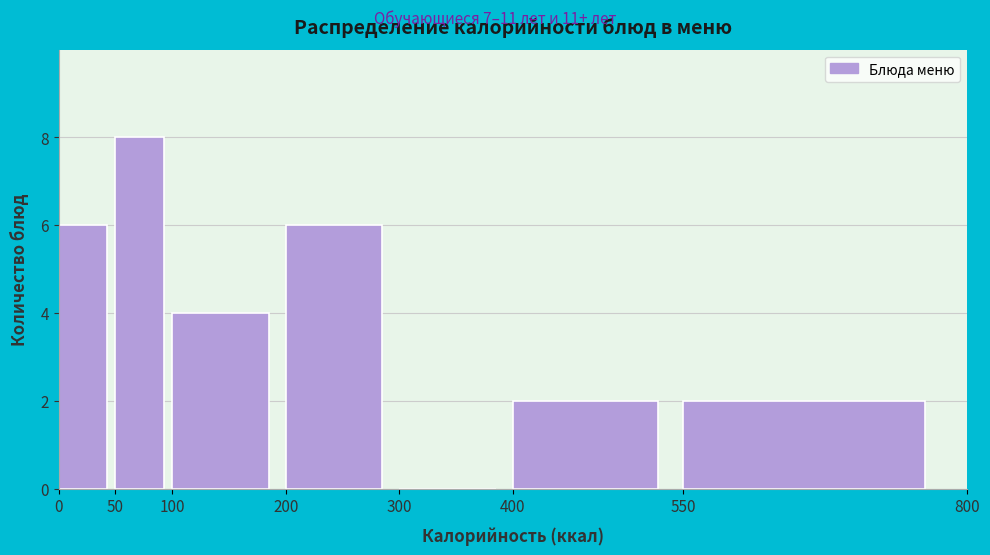

How tall is the bar that spans 0 to 50 on the x-axis? The values are not printed on the chart, so give them approximately, as read against the axis.

6